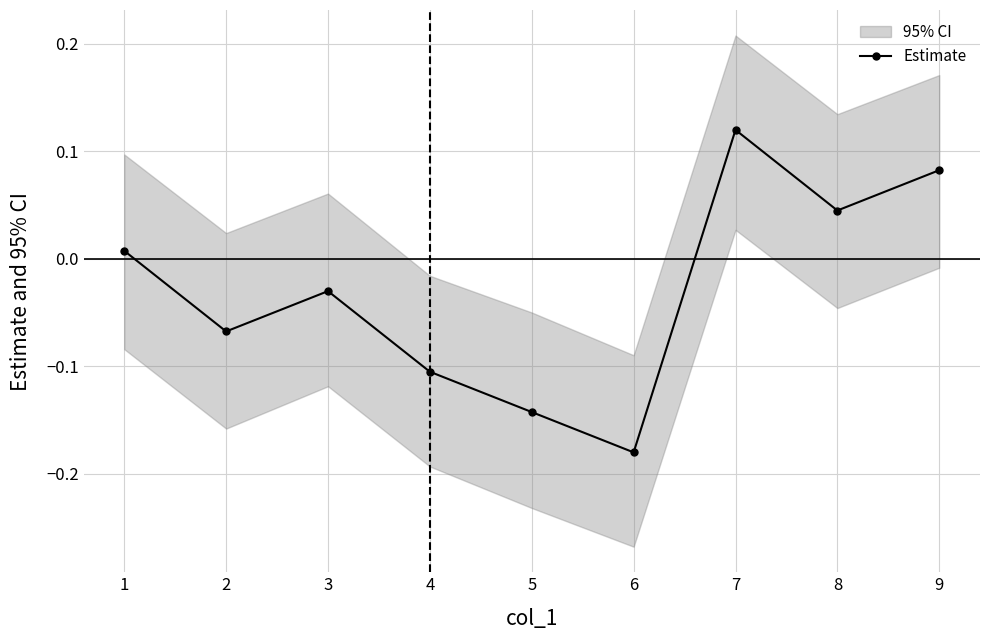

Reading left to right, extract all data points from this chart.

0.0	-0.1	-0.0	-0.1	-0.1	-0.2	0.1	0.0	0.1